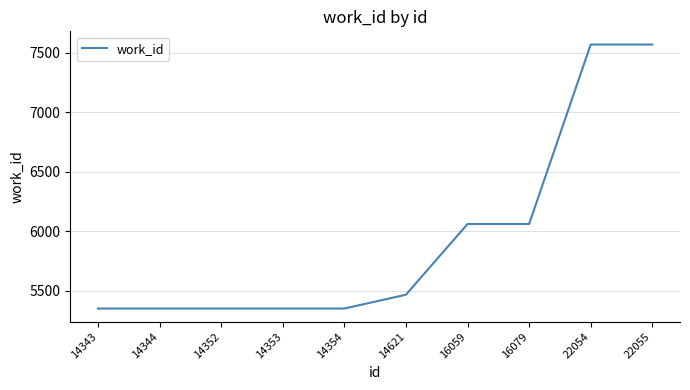

Reading left to right, extract all data points from this chart.

5351	5351	5351	5351	5351	5467	6061	6061	7569	7569